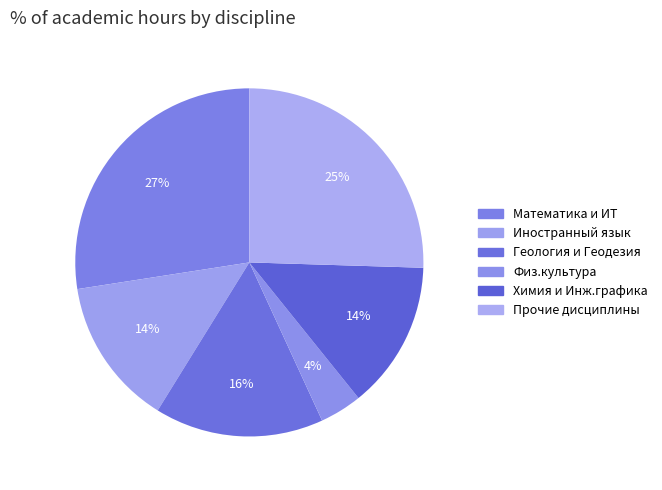

Count the number of slices in the pie.

6